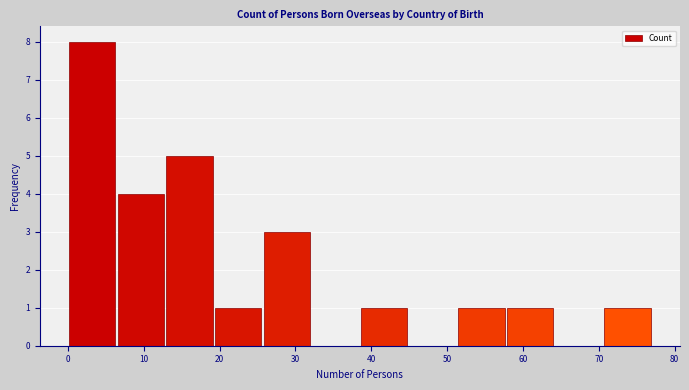

Reading left to right, transcribe this chart: for each bar, give the range it covers on the x-axis and its height. Neither the bar edges nor the heights are printed on the chart, so give them approximately, as read against the axes.

0 to 6: 8
6 to 13: 4
13 to 19: 5
19 to 26: 1
26 to 32: 3
32 to 39: 0
39 to 45: 1
45 to 51: 0
51 to 58: 1
58 to 64: 1
64 to 71: 0
71 to 77: 1